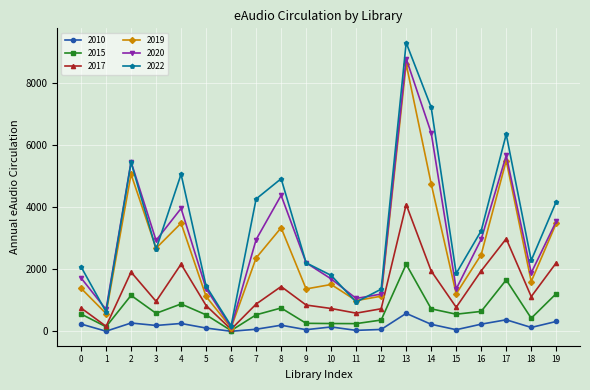

True or false: 2022 has more than 2 interior local peaks.

True